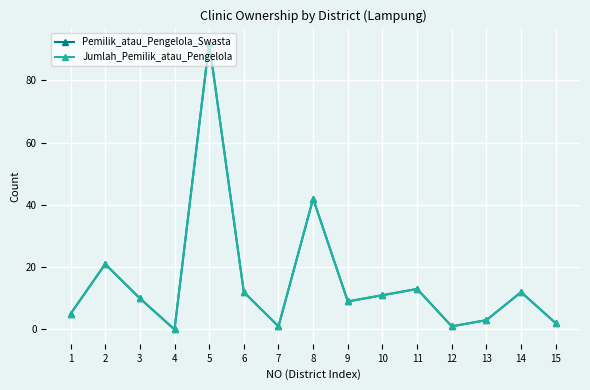

Is the value of Pemilik_atau_Pengelola_Swasta at 4 greater than the value of Jumlah_Pemilik_atau_Pengelola at 9?

No